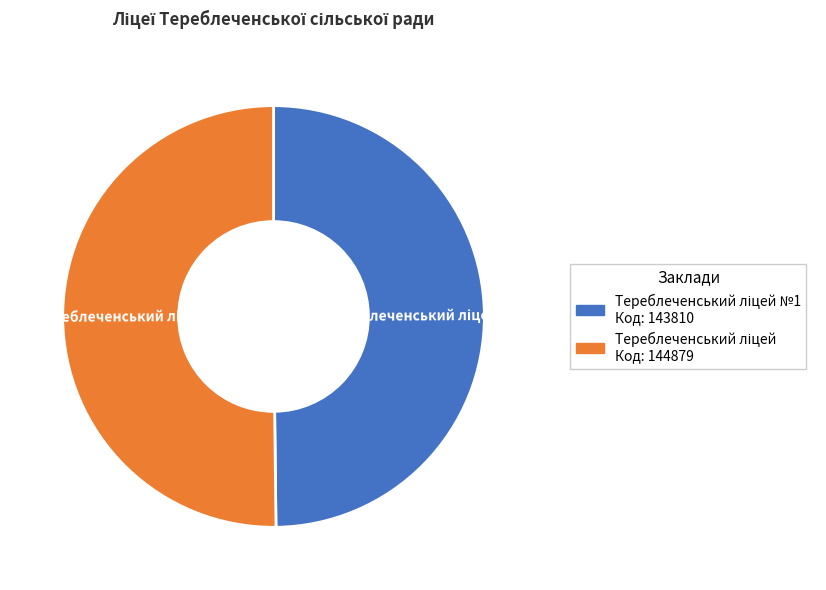

Count the number of slices in the pie.

2